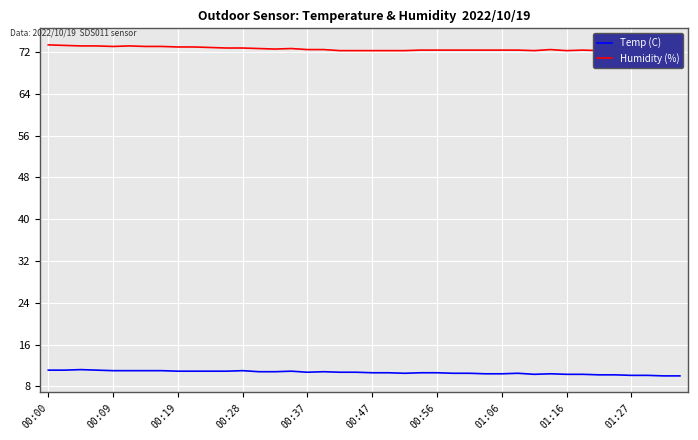

True or false: Temp (C) has a value of 10.4 at 31.

True